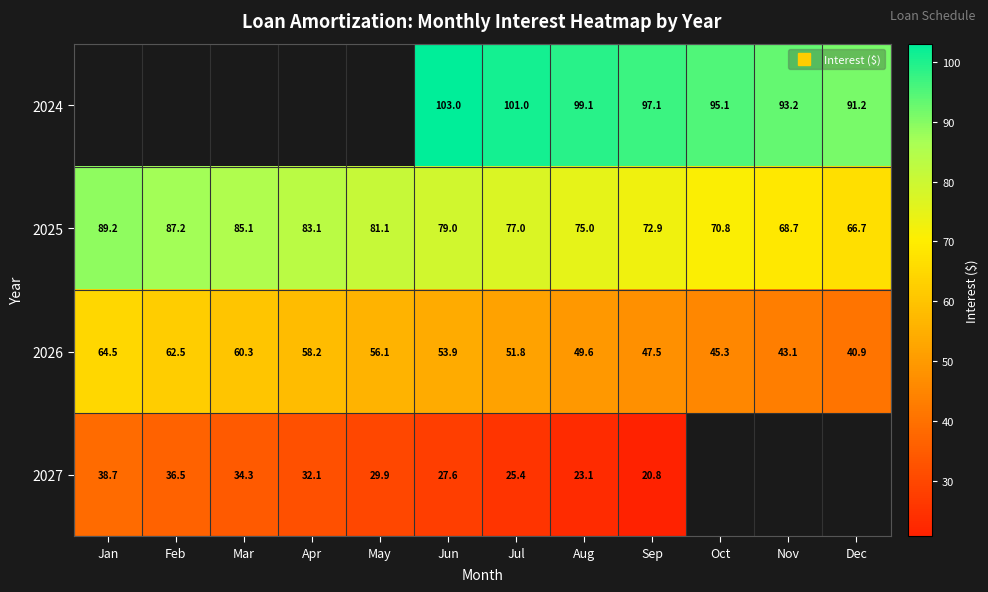

How many values in the 2025 series are below 79?

6